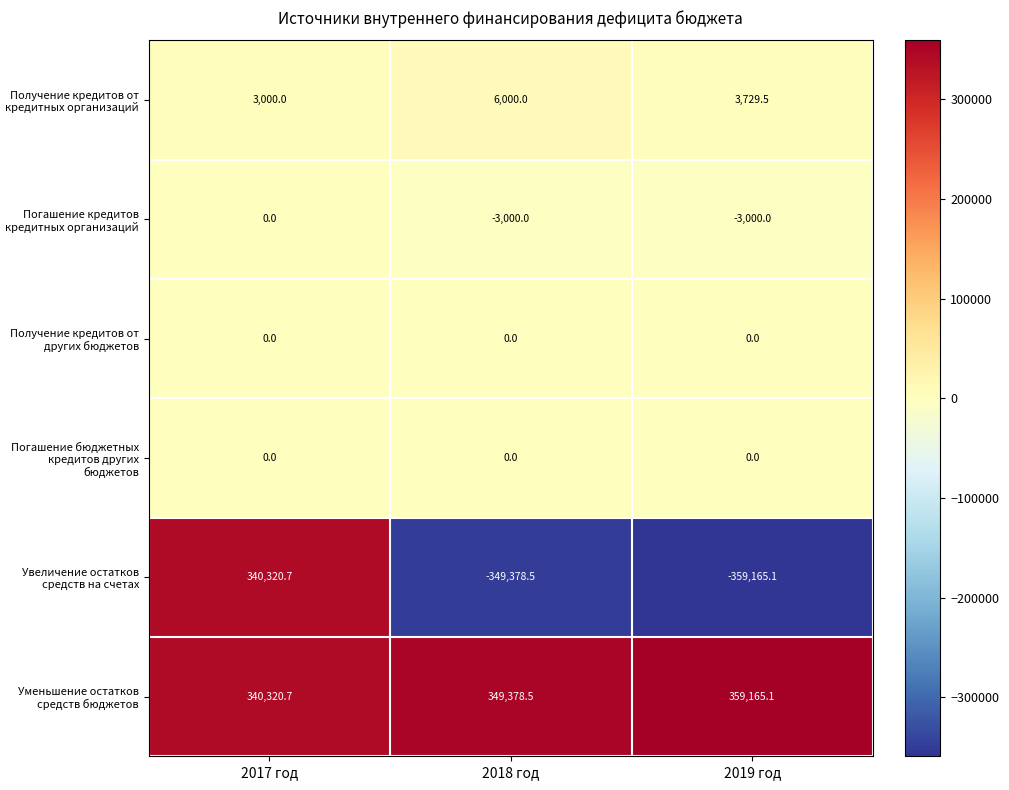

How many distinct data groups are displayed?

6